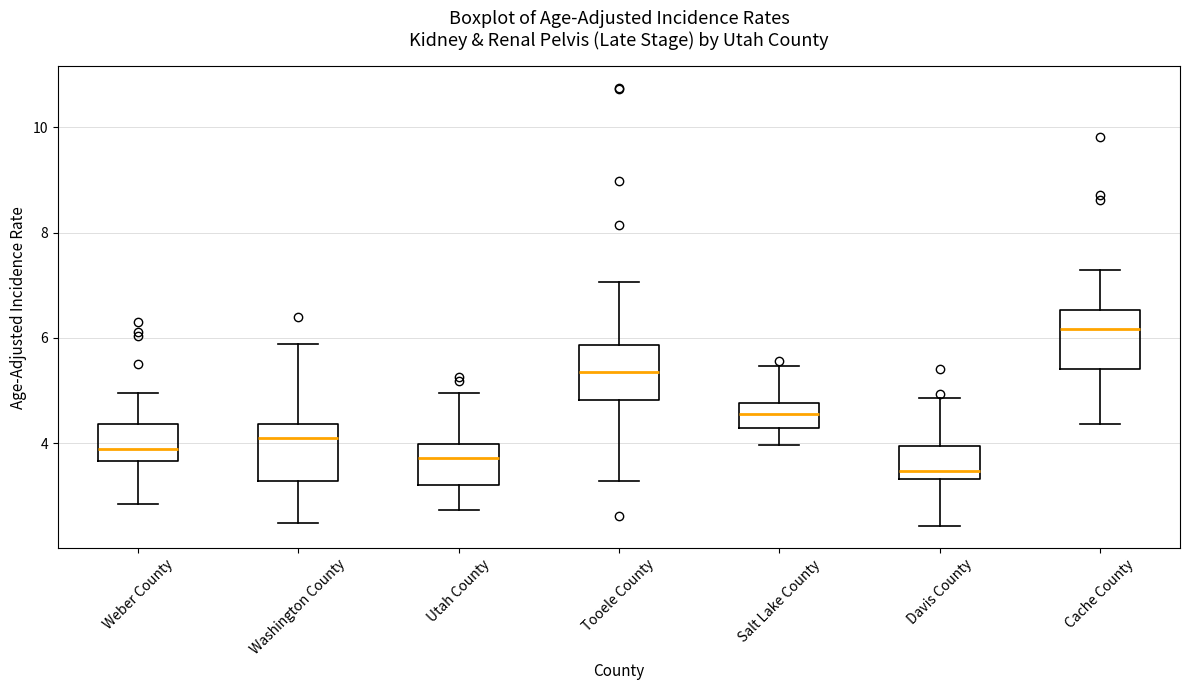

Reading left to right, read every box against the y-axis: the position of its median line, the range the box covers, and the ends of its whiskers. The values are not printed on the chart, so give them approximately, as read against the axis.

Weber County: median 3.8, box 3.6 to 4.4, whiskers 2.8 to 5.0
Washington County: median 4.2, box 3.2 to 4.4, whiskers 2.4 to 5.8
Utah County: median 3.8, box 3.2 to 4.0, whiskers 2.8 to 5.0
Tooele County: median 5.4, box 4.8 to 5.8, whiskers 3.2 to 7.0
Salt Lake County: median 4.6, box 4.2 to 4.8, whiskers 4.0 to 5.4
Davis County: median 3.4 (just above the box's lower edge), box 3.4 to 4.0, whiskers 2.4 to 4.8
Cache County: median 6.2, box 5.4 to 6.6, whiskers 4.4 to 7.2